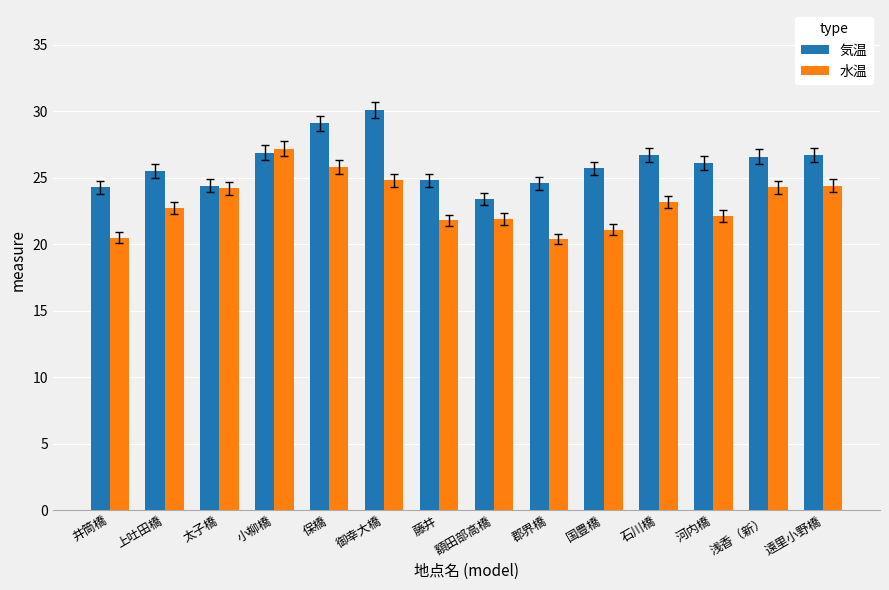

What is the average value of the 水温 series?

23.2